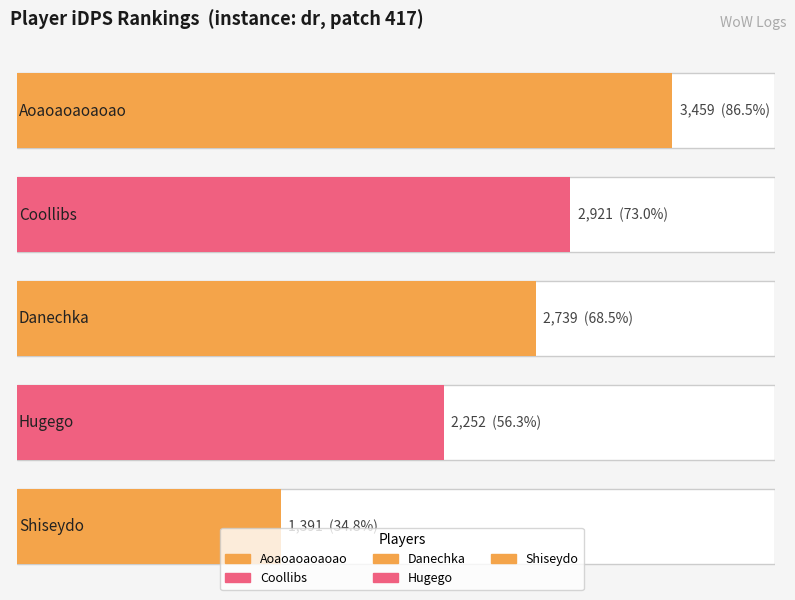

What is the value of the 1st bar from the left?

3458.5